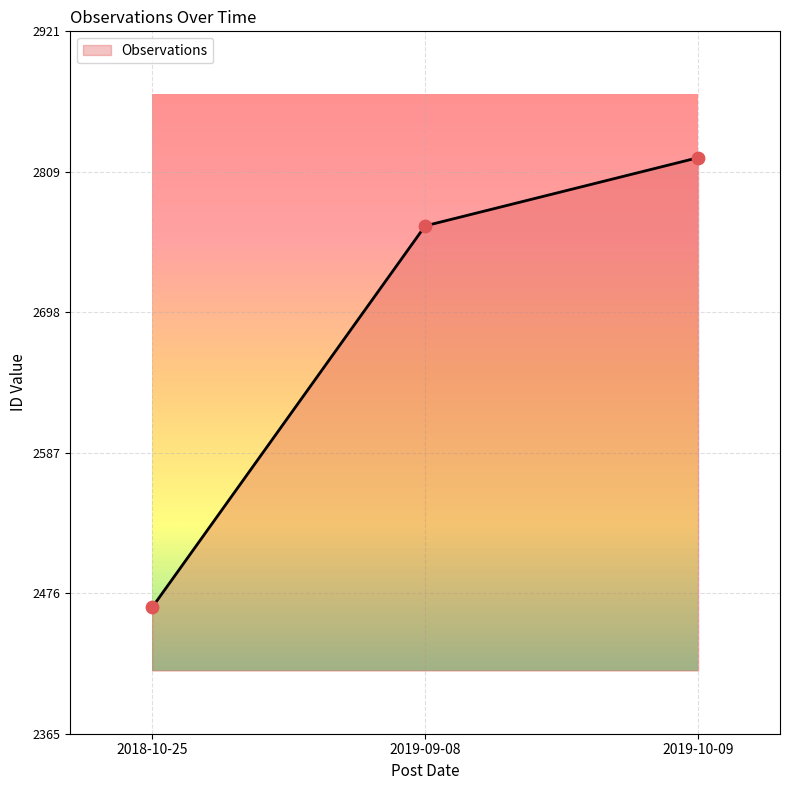

What is the change in value from 2018-10-25 to 2019-10-09?

+356